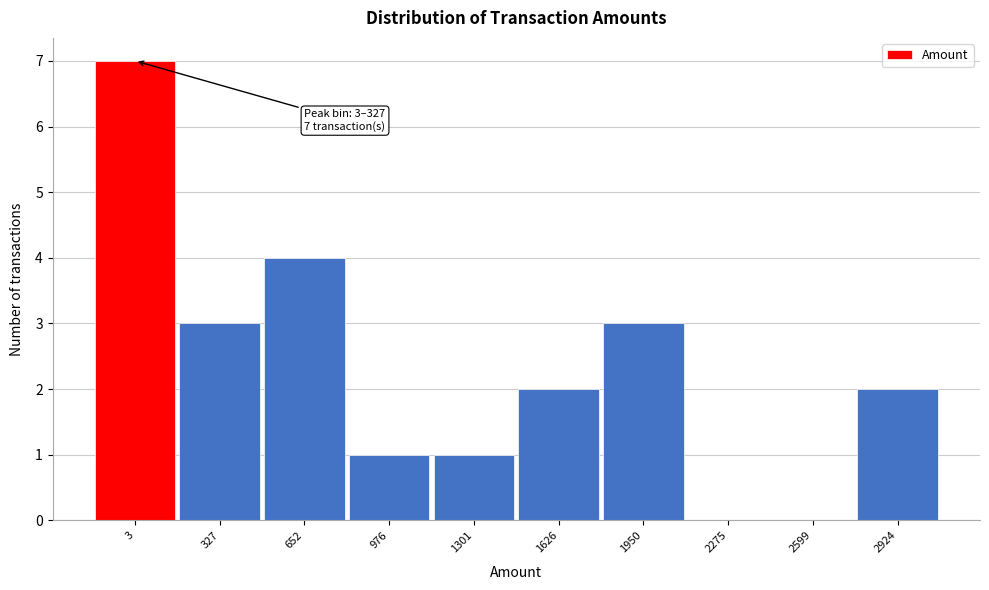

Reading left to right, what are all the values shown in this chart?

3=7	327=3	652=4	976=1	1301=1	1626=2	1950=3	2275=0	2599=0	2924=2